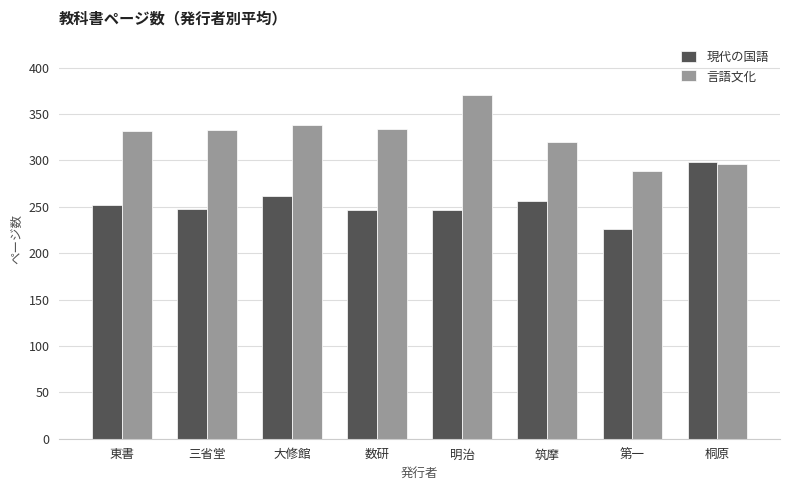

What is the average value of the 現代の国語 series?

254.3